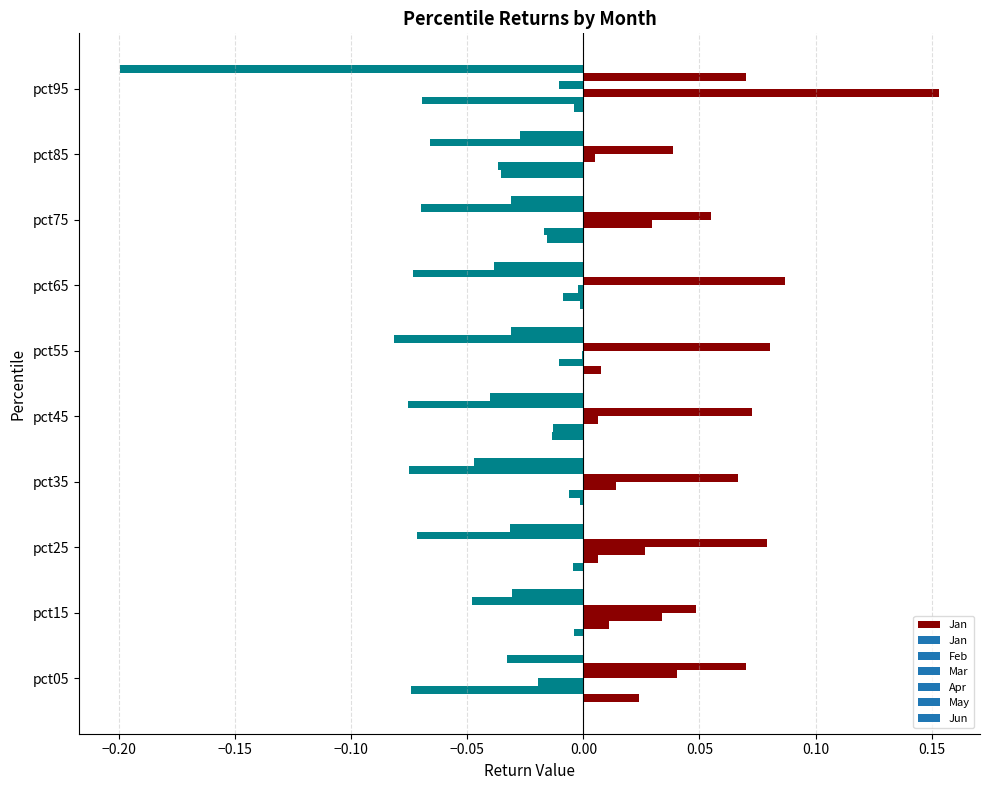

Does the chart contain any negative values?

No